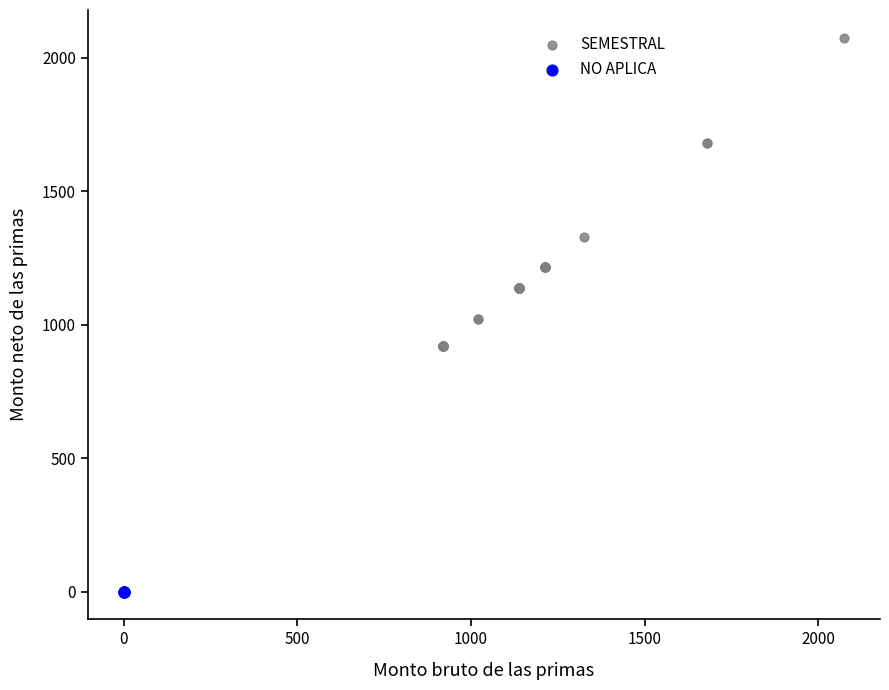

Which series contains the lowest Y value?

NO APLICA